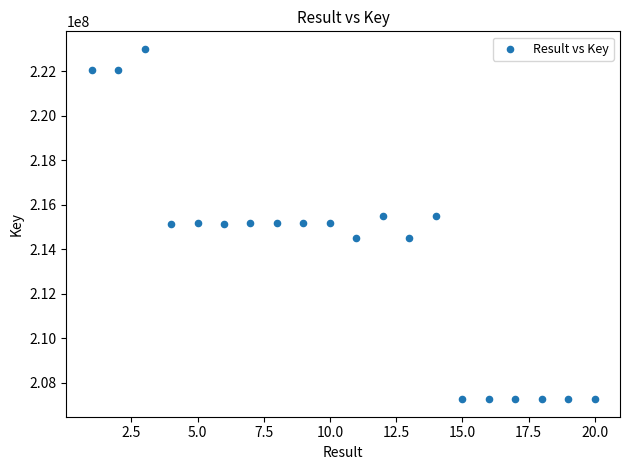

What is the range of X values (max minus min)?

19